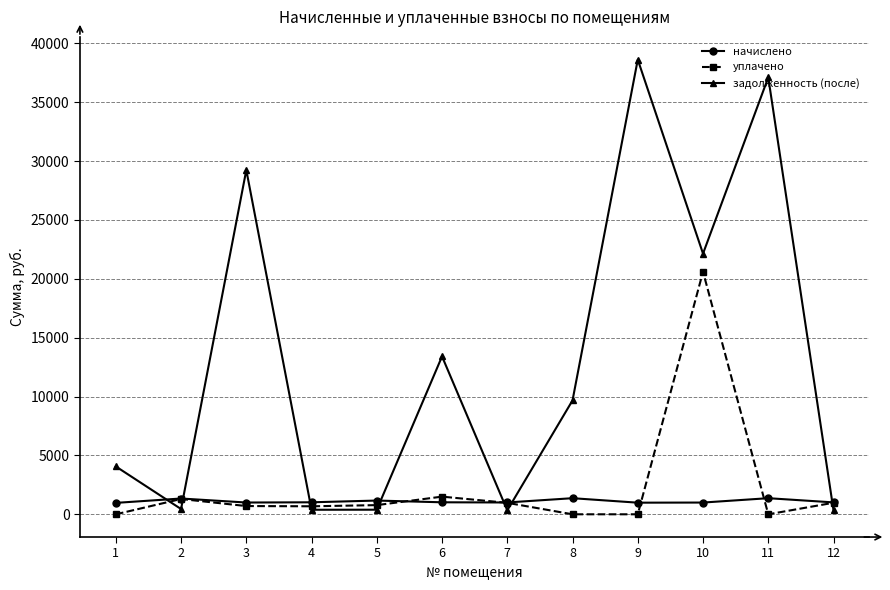

What is the difference between the highest and lowest values at 8?

9671.3